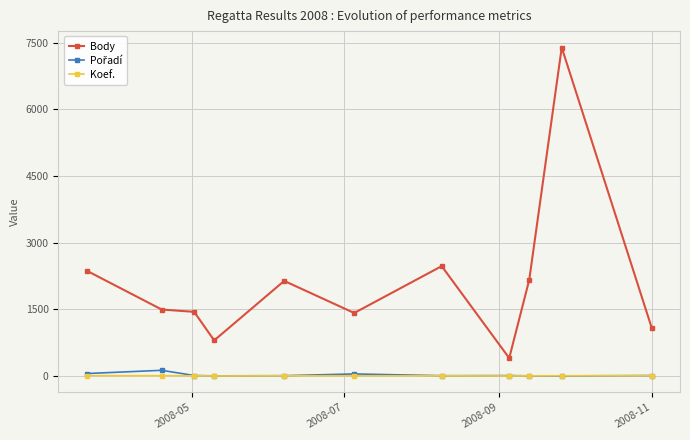

At how many categories does at least one series exceed 3349?

1